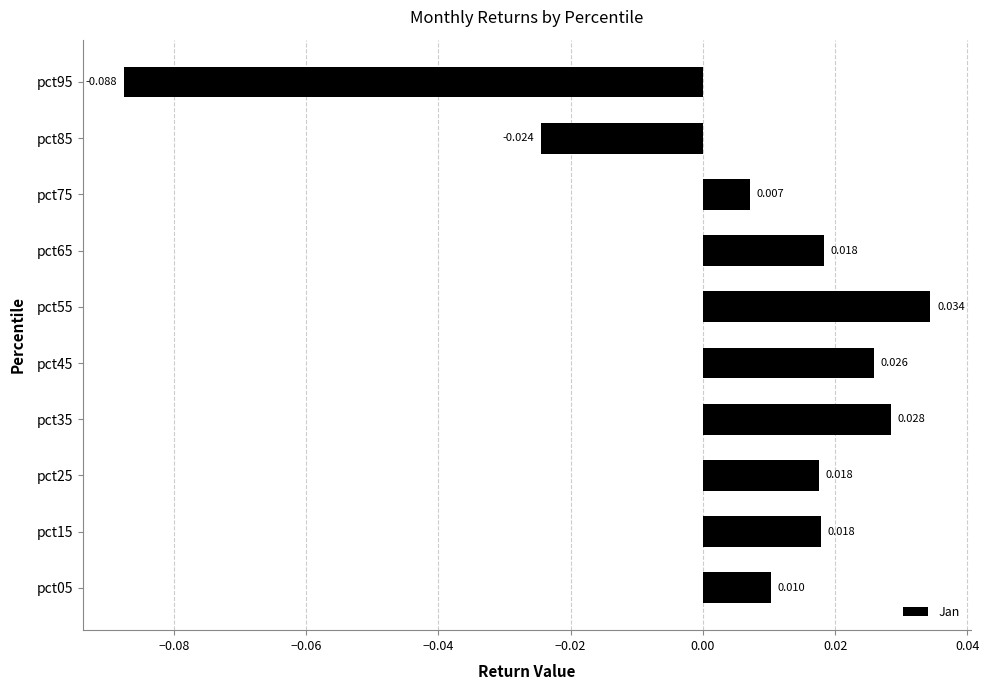

How many bars are there in total?

10